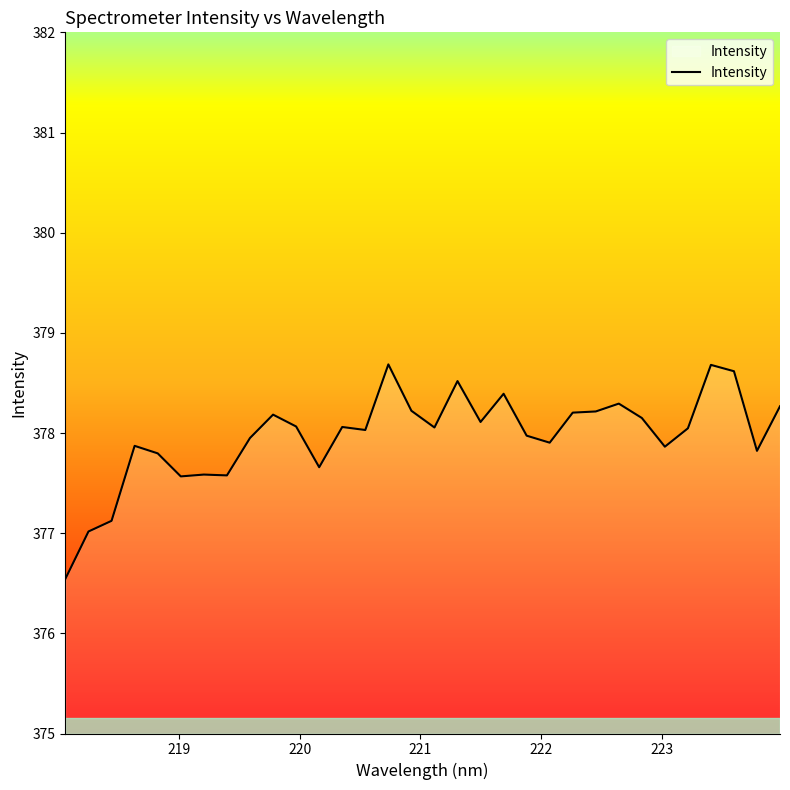

What is the difference between the maximum and second lowest values?

1.7